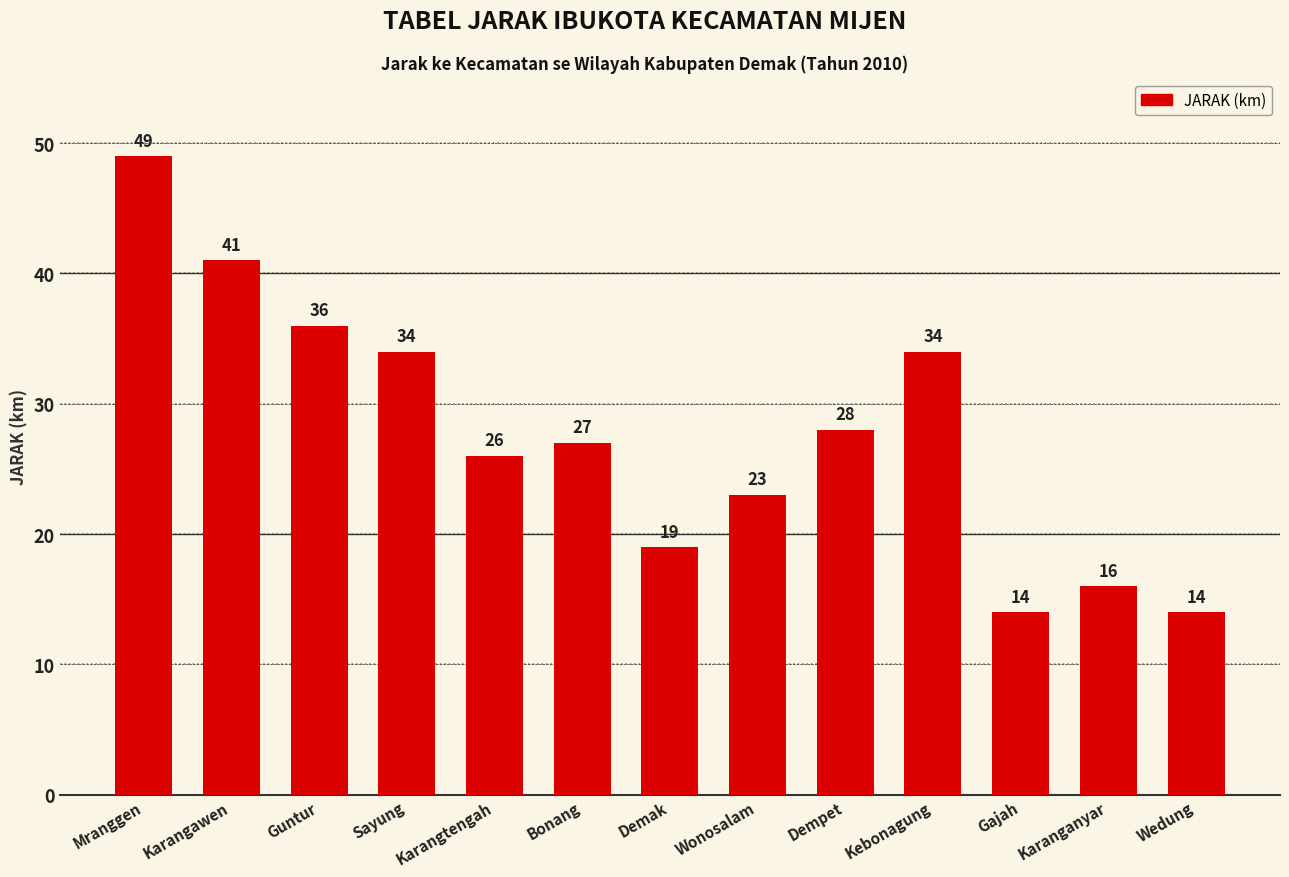

Where does the data first go above 27?

Mranggen